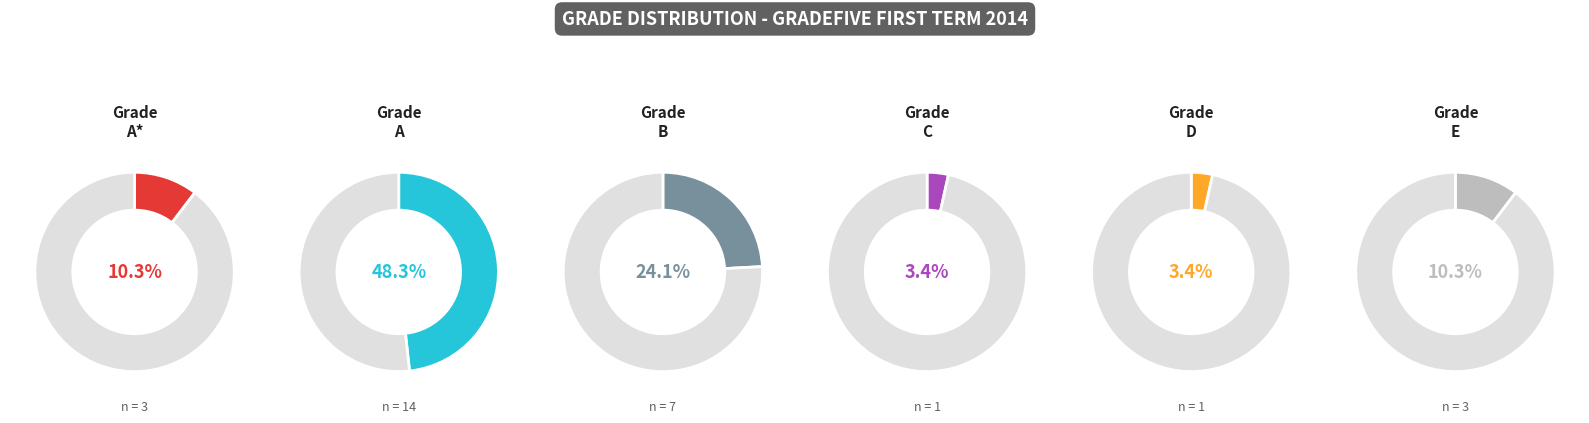

To the nearest percent, what portion does E represent?

10%